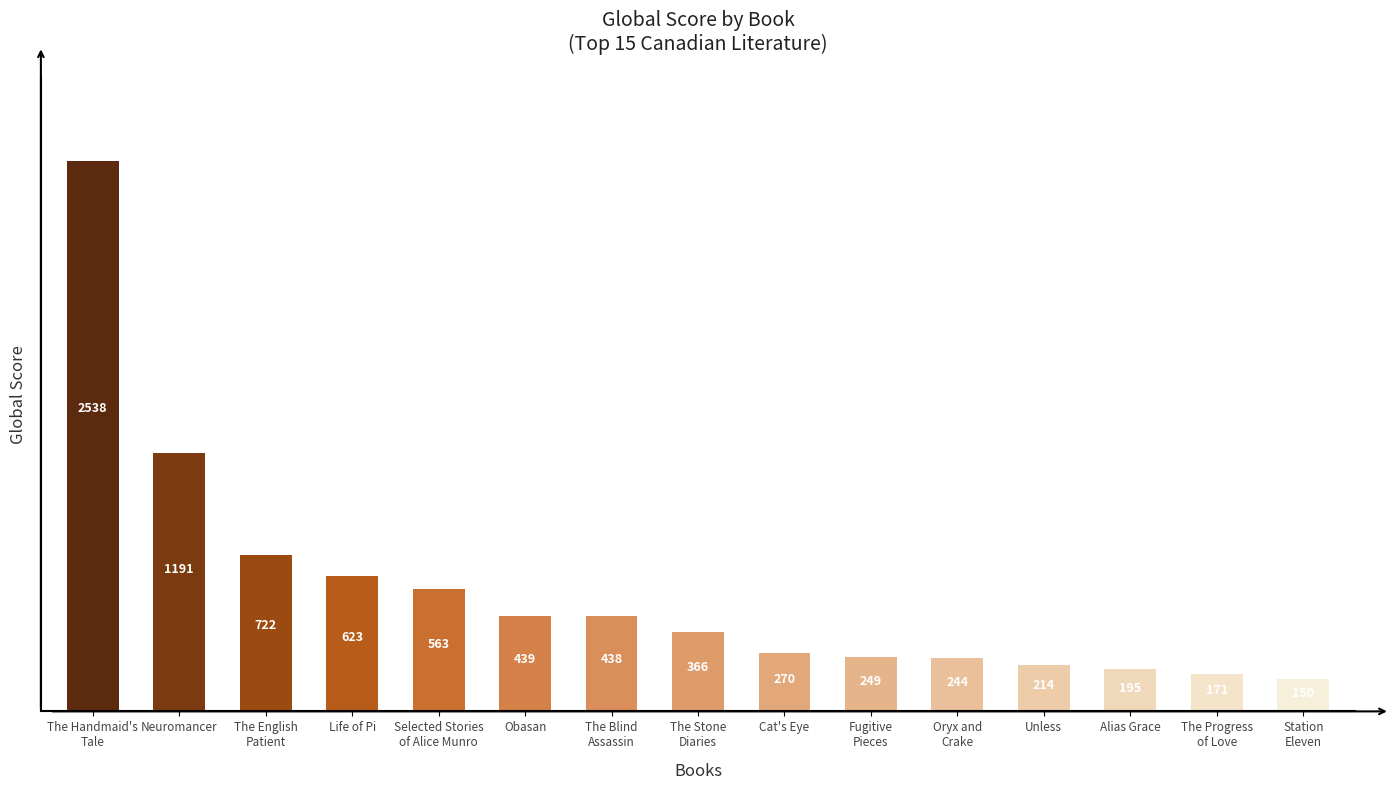

Which category has the lowest value across all series?

Station
Eleven